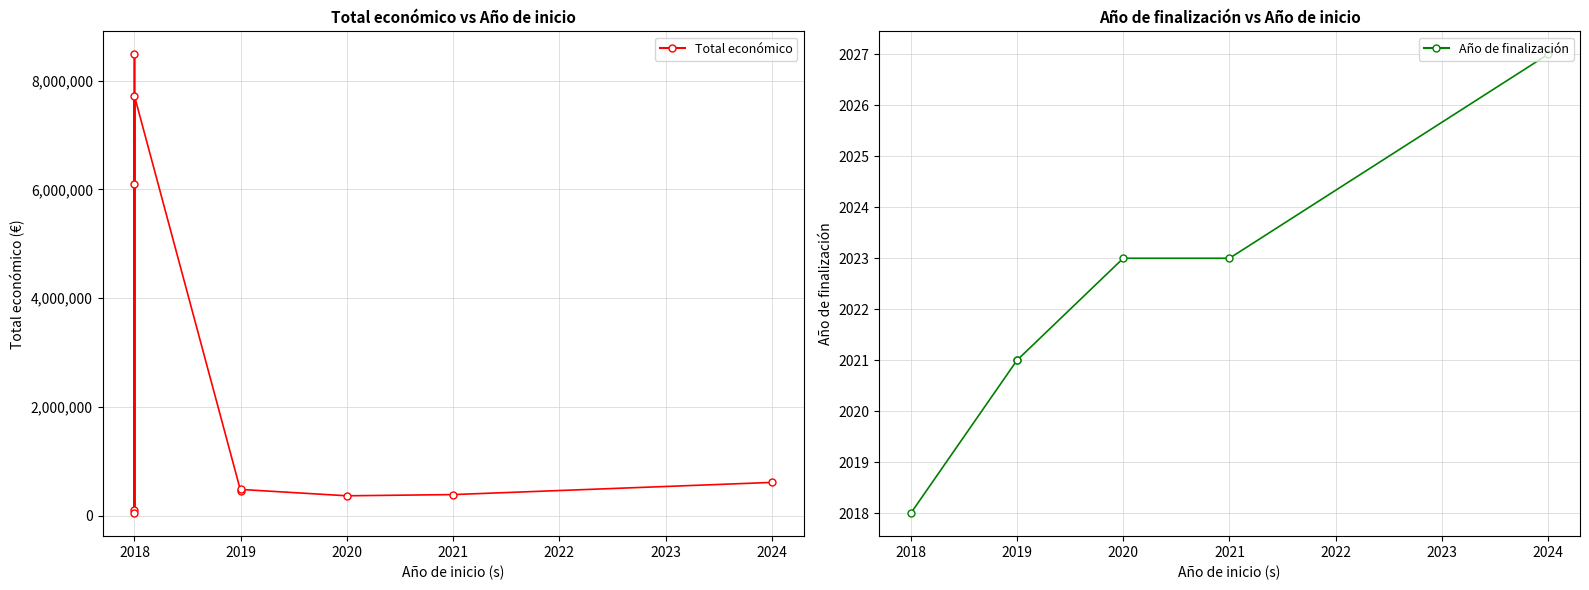

List the labels in order of value, largest first.

2018, 2018, 2018, 2024, 2019, 2019, 2021, 2020, 2018, 2018